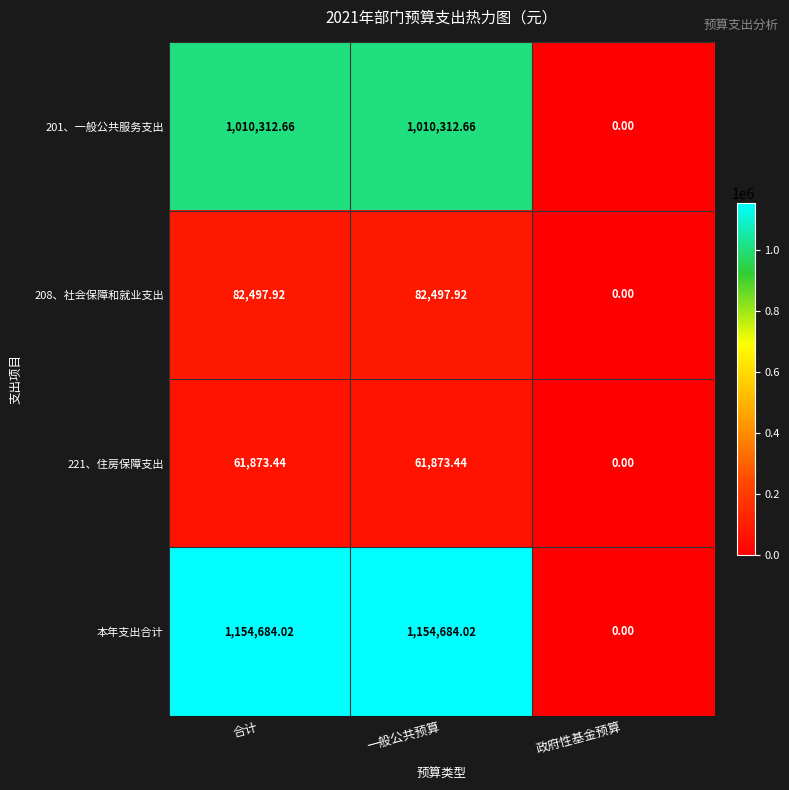

At how many categories does at least one series exceed 321546?

2